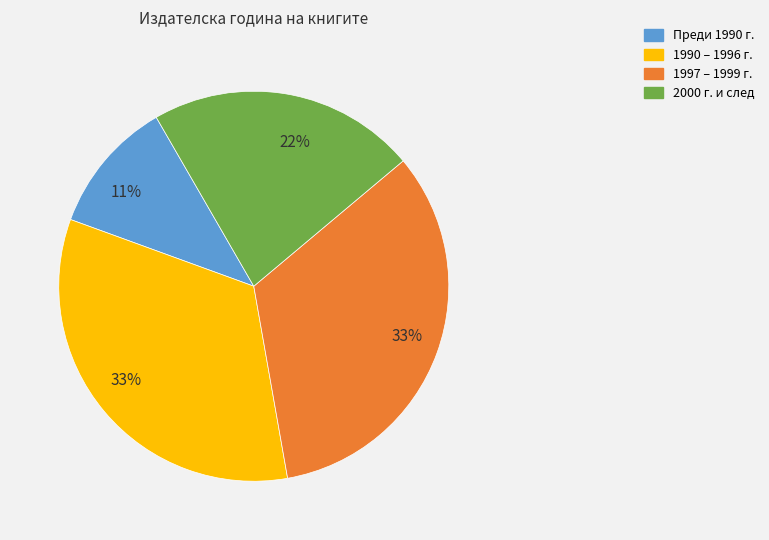

How many segments does this pie chart have?

4